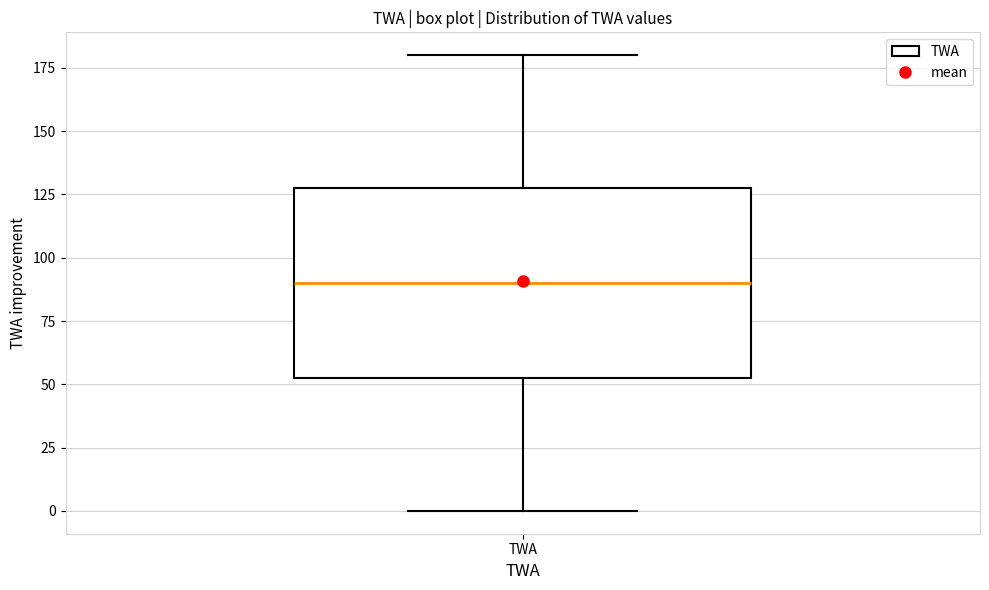

Transcribe this box plot: give where the median line is, the range the box spans, and where the two whiskers end, as read against the y-axis. The values are not printed on the chart, so give them approximately, as read against the axis.

median 90, box 55 to 130, whiskers 0 to 180